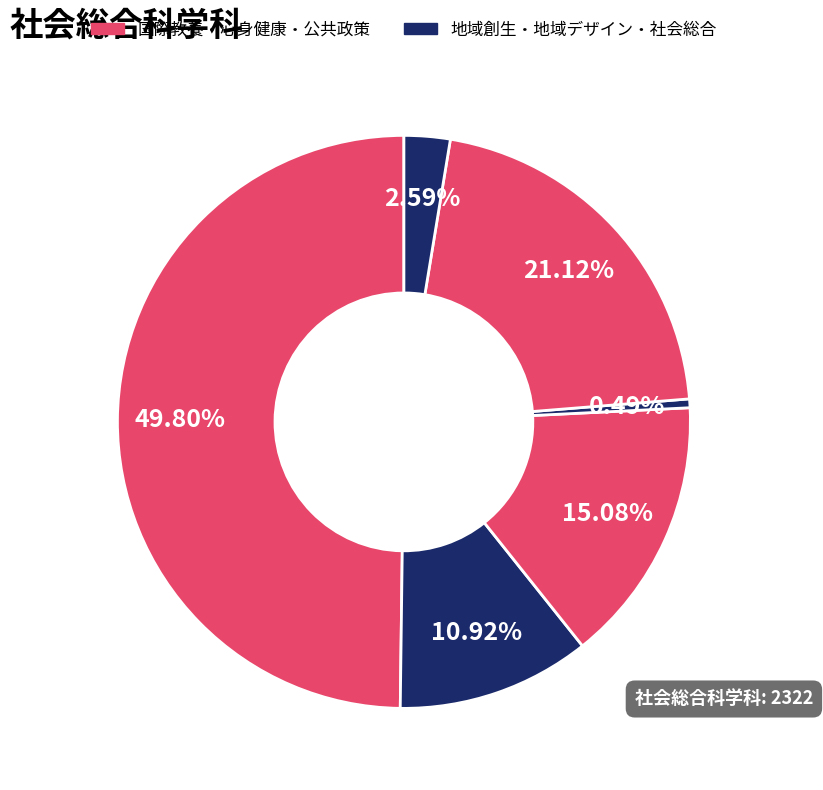

How many slices are in this pie chart?

6